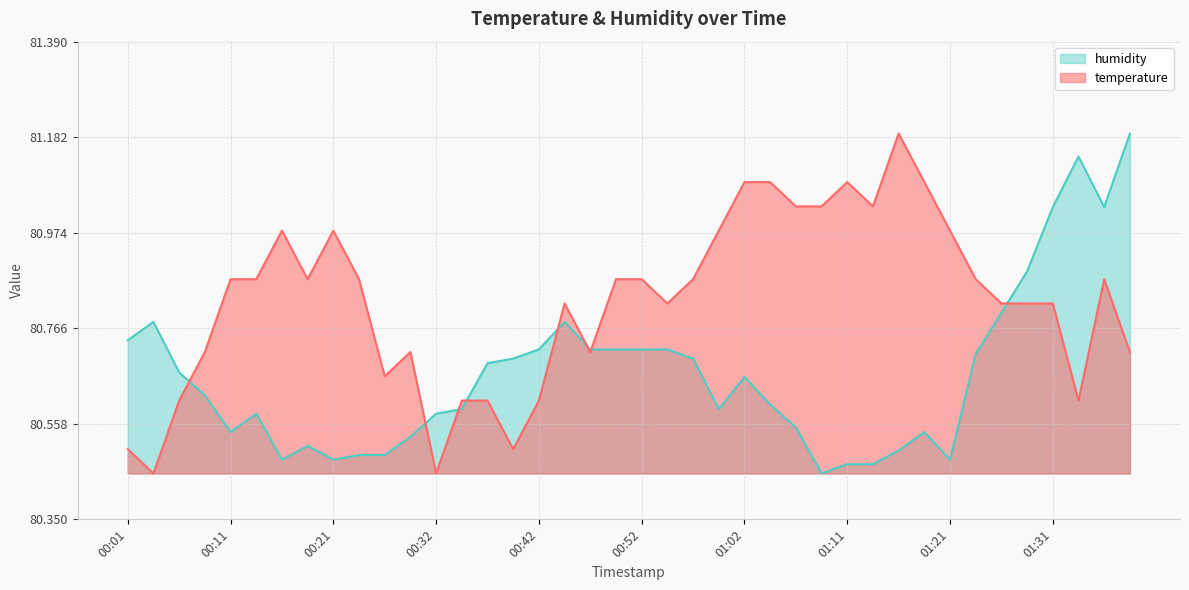

The humidity series shows 80.5 at 01:14. True or false?

True